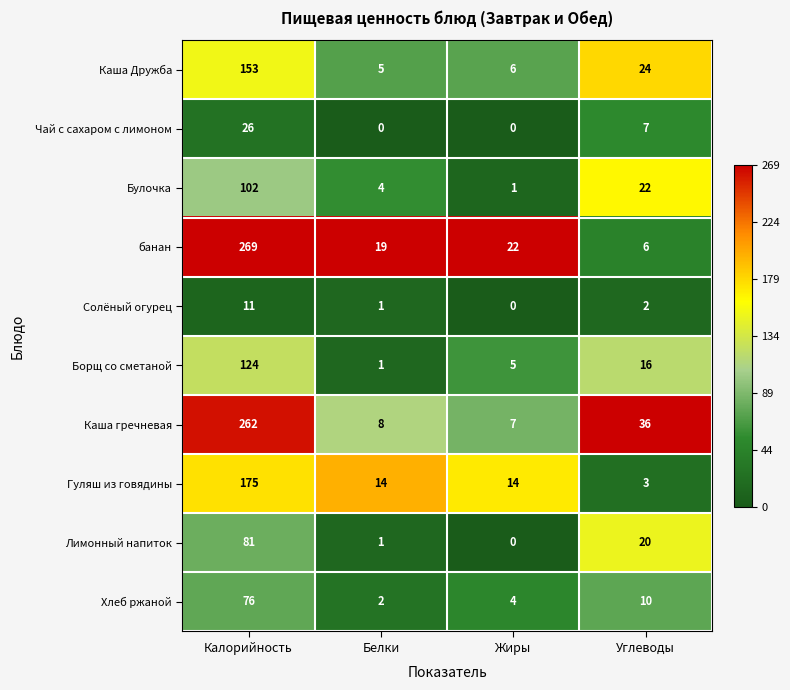

What is the maximum value shown in the chart?

269